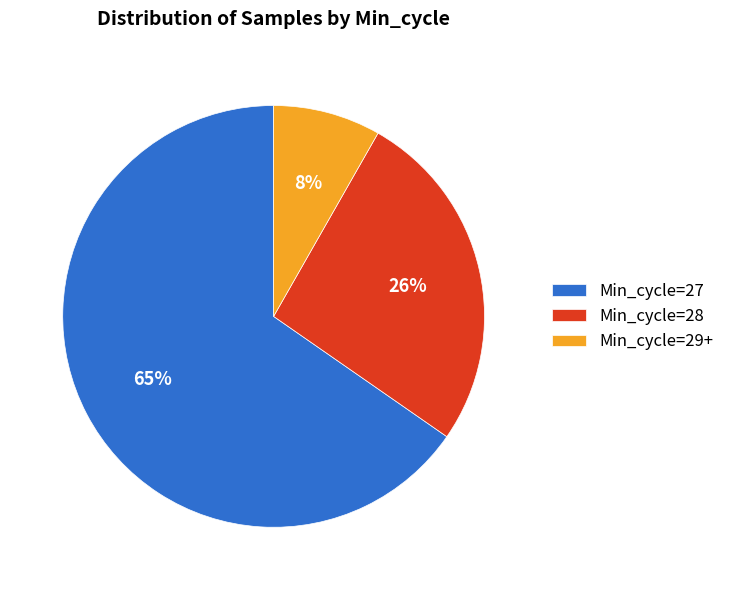

Count the number of slices in the pie.

3